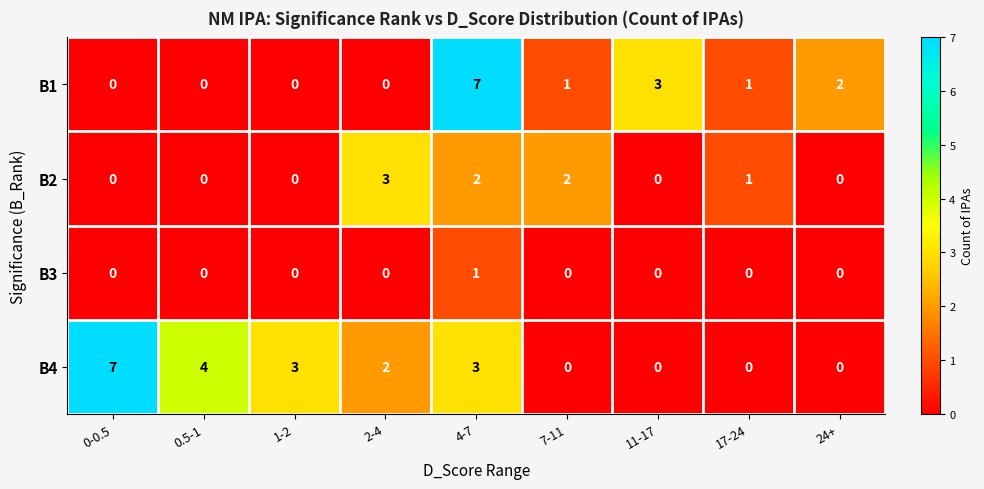

Is it true that B1 equals 0 at 0.5-1?

True